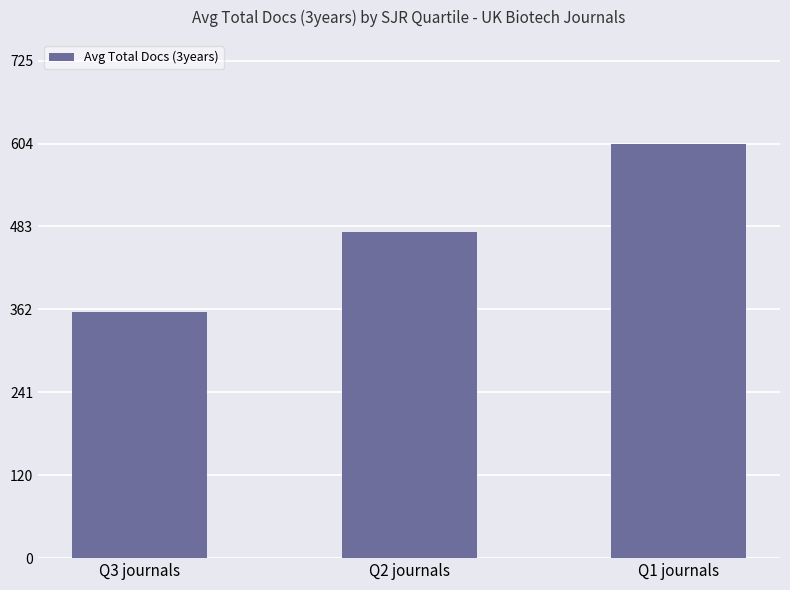

How many data points are less than 475?

1